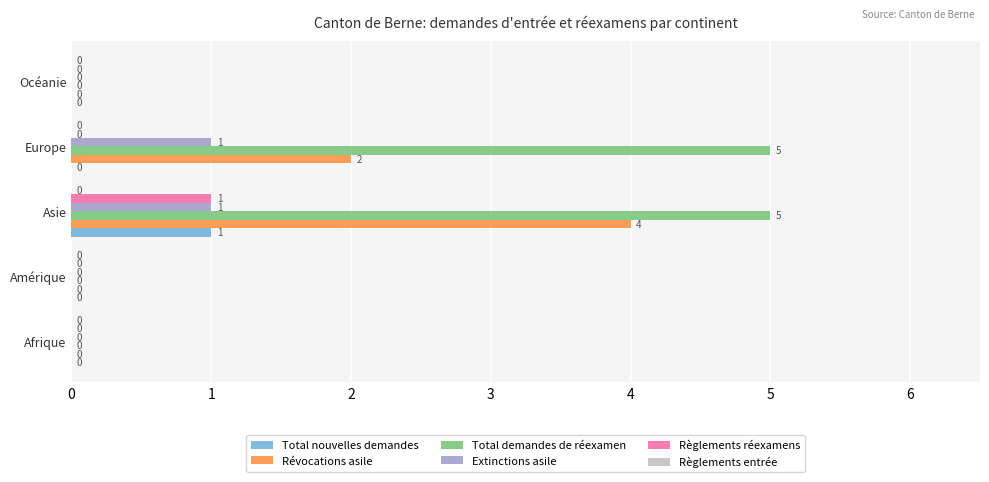

The value of Extinctions asile at Europe is 1. True or false?

True